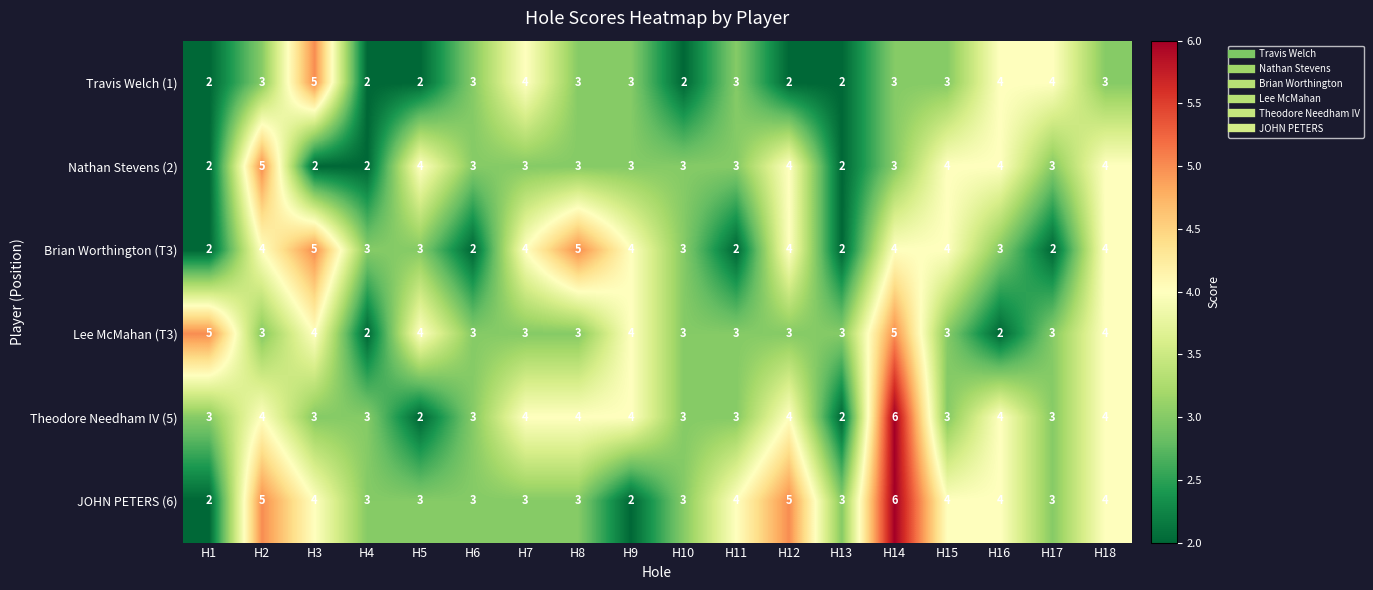

The JOHN PETERS (6) series shows 3 at H1. True or false?

False